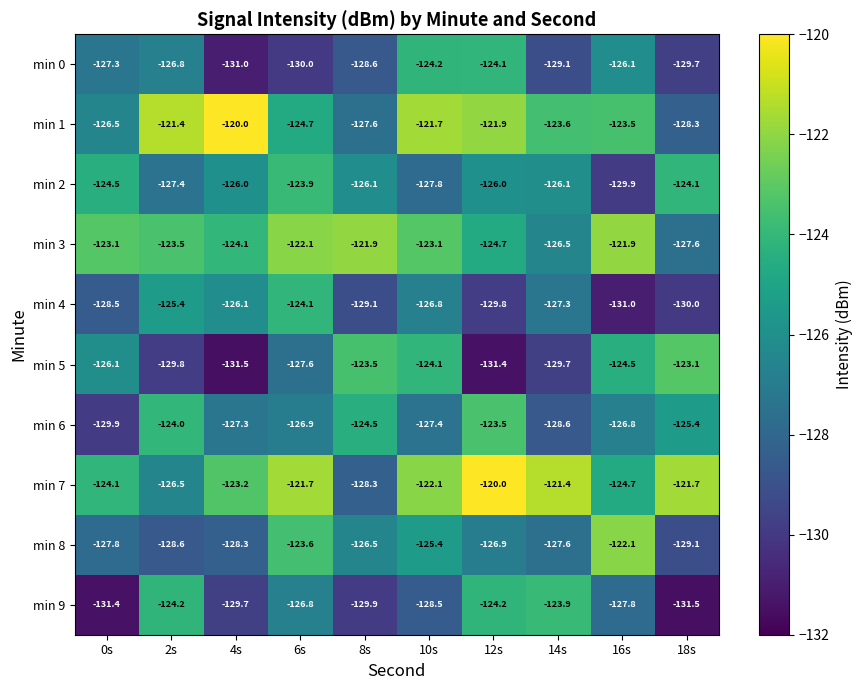

What is the lowest value of the min 1 series?

-128.3